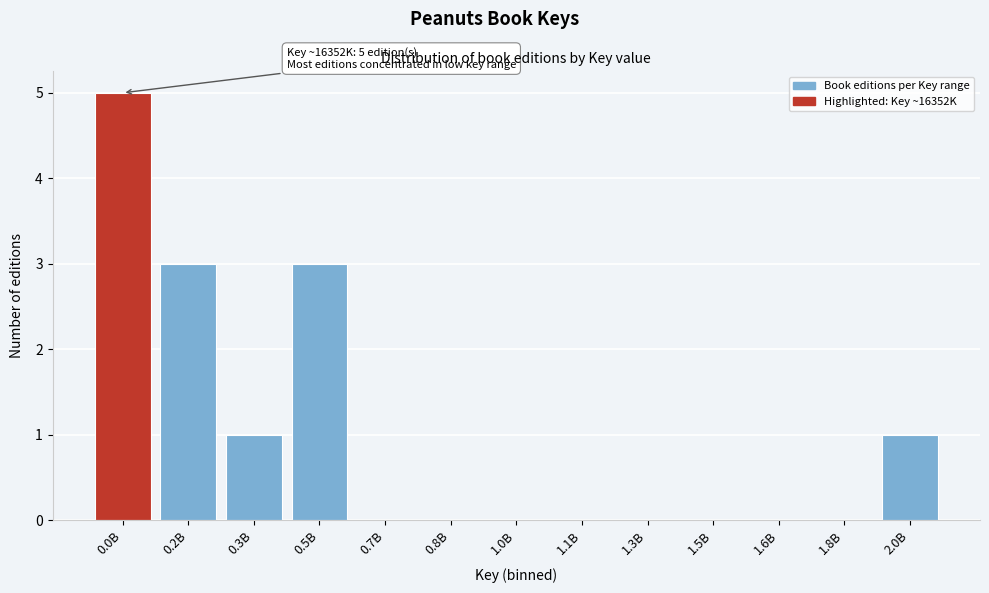

Reading left to right, list all the values displayed in this chart.

0.0B=5	0.2B=3	0.3B=1	0.5B=3	0.7B=0	0.8B=0	1.0B=0	1.1B=0	1.3B=0	1.5B=0	1.6B=0	1.8B=0	2.0B=1